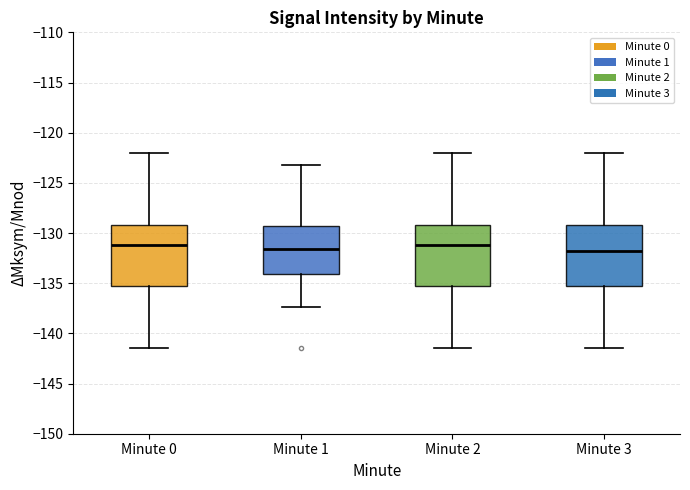

Reading left to right, read every box against the y-axis: the position of its median line, the range the box covers, and the ends of its whiskers. The values are not printed on the chart, so give them approximately, as read against the axis.

Minute 0: median -131.0, box -135.5 to -129.0, whiskers -141.5 to -122.0
Minute 1: median -131.5, box -134.0 to -129.5, whiskers -137.5 to -123.5
Minute 2: median -131.0, box -135.5 to -129.0, whiskers -141.5 to -122.0
Minute 3: median -132.0, box -135.5 to -129.0, whiskers -141.5 to -122.0